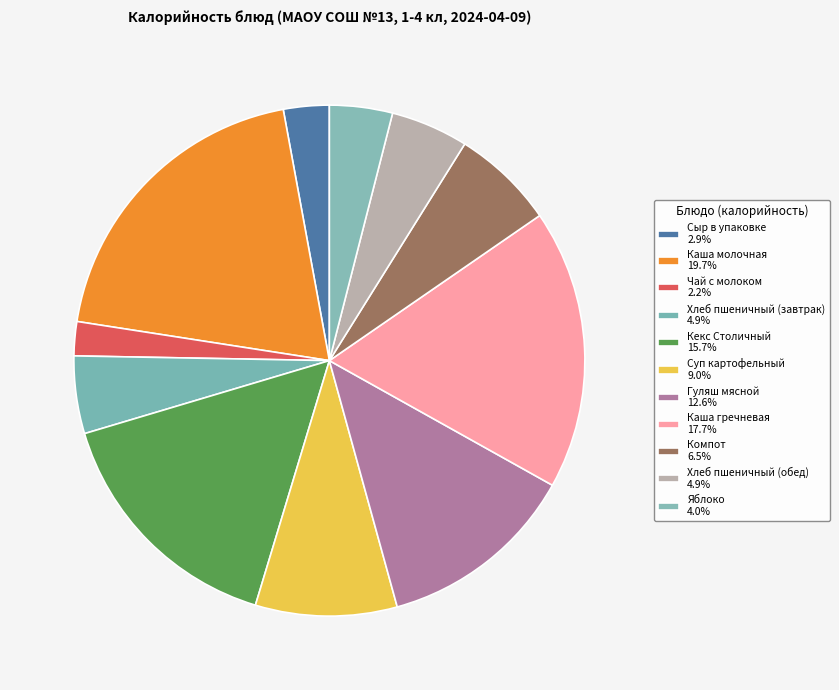

Which slice is the smallest?

Чай с молоком